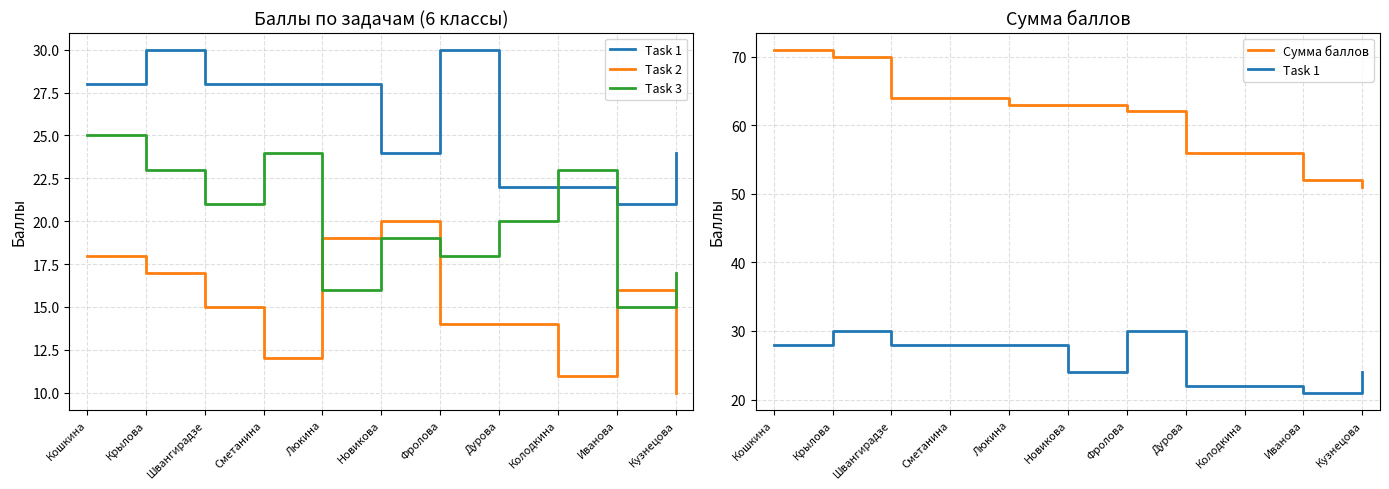

What is the value of the Сумма баллов point at the 8th from the left?

56